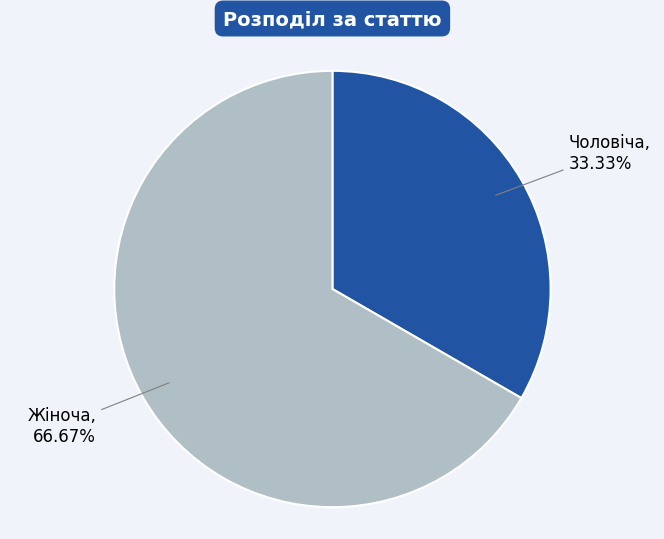

To the nearest percent, what is the average slice percentage?

50%